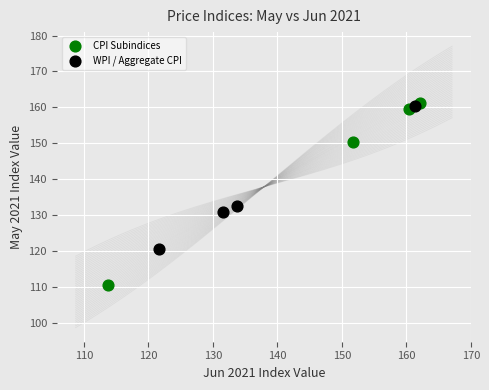

Which series has the widest spread of Y values?

CPI Subindices